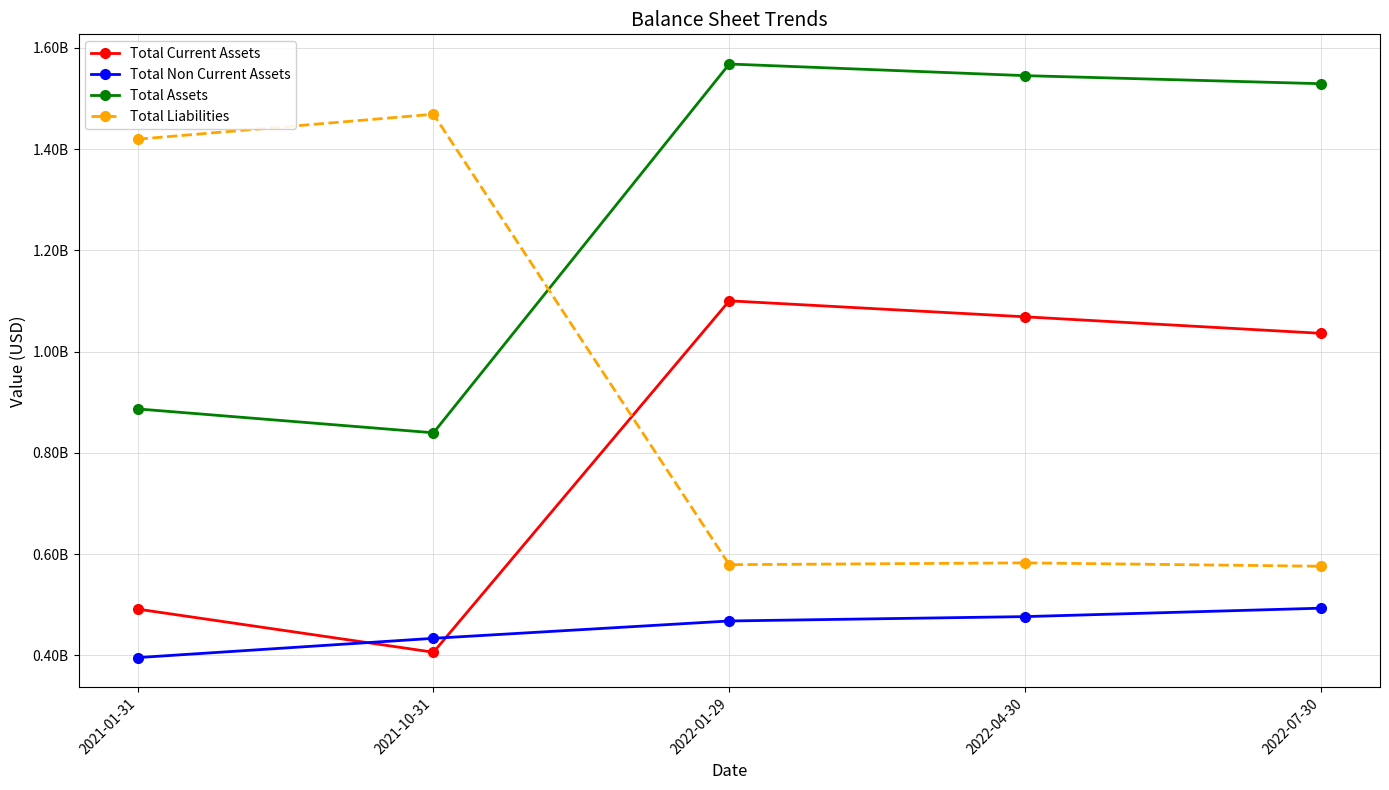

At which category is the sum across all series the highest?

2022-01-29